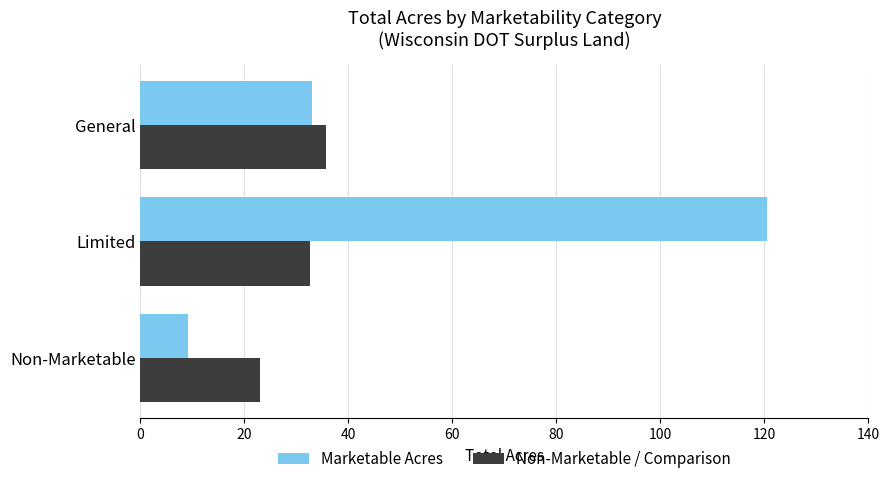

At which category is the sum across all series the highest?

Limited